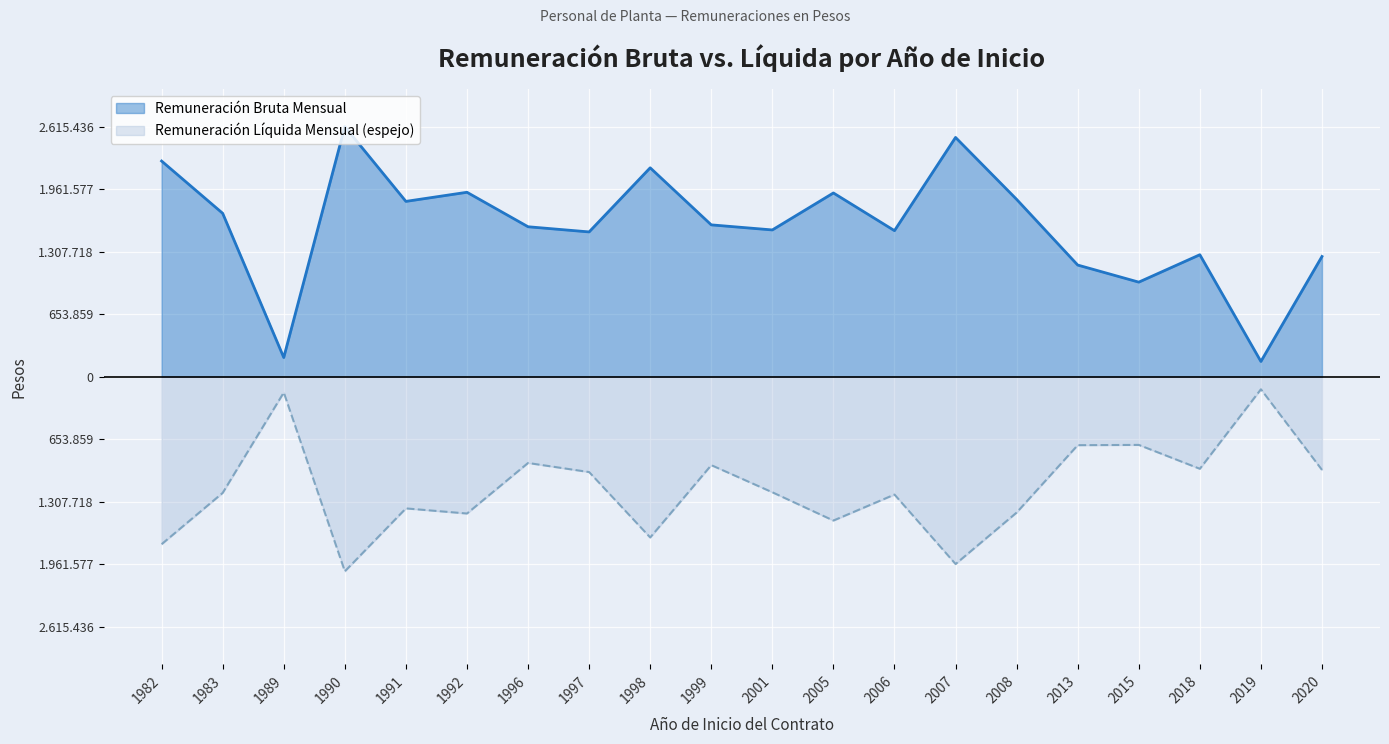

The value of Remuneración Bruta Mensual at 1998 is 2184729. True or false?

True